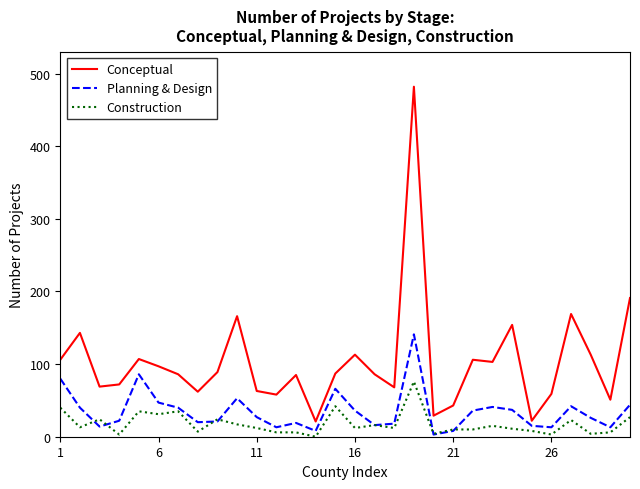

Rank the series by their average value, from lowest to highest.

Construction, Planning & Design, Conceptual